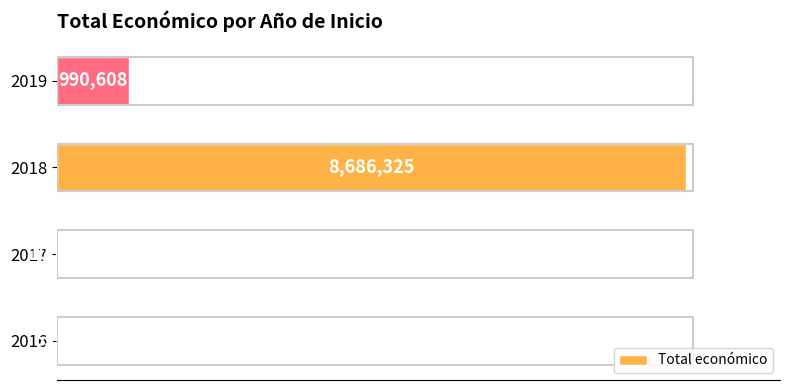

What is the difference between the maximum and minimum values?

8680325